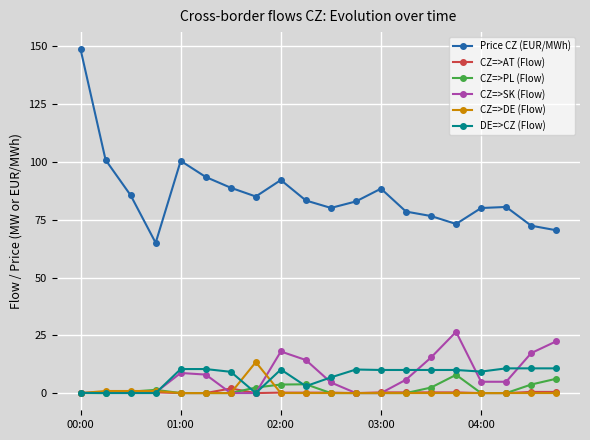

What is the value of the DE=>CZ (Flow) point at the 16th from the left?

10.0